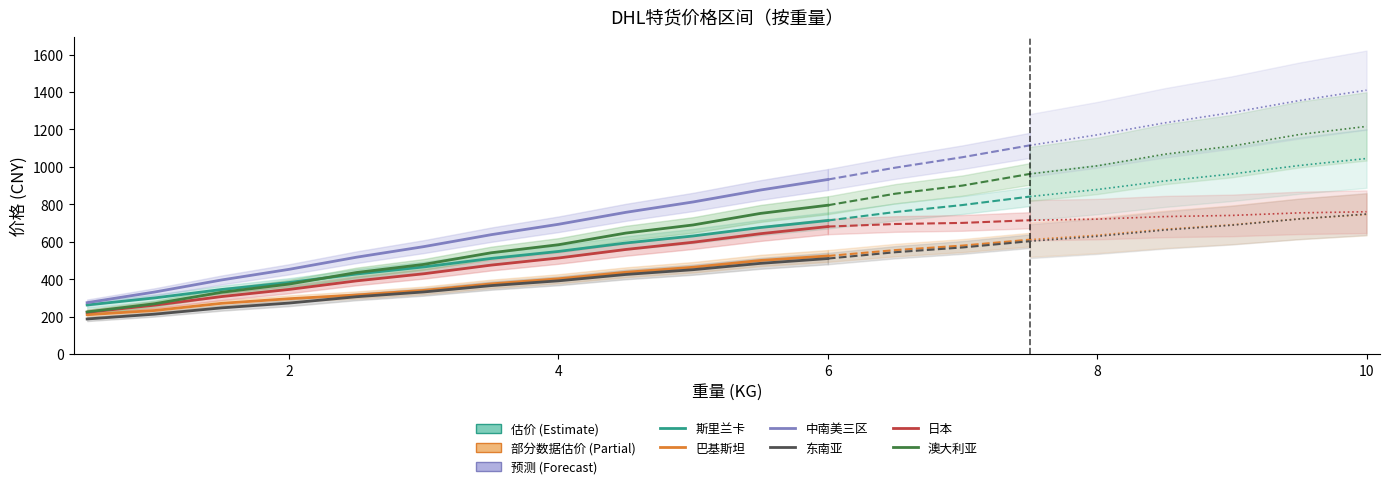

Which series changed the most between 4 and 10?

中南美三区